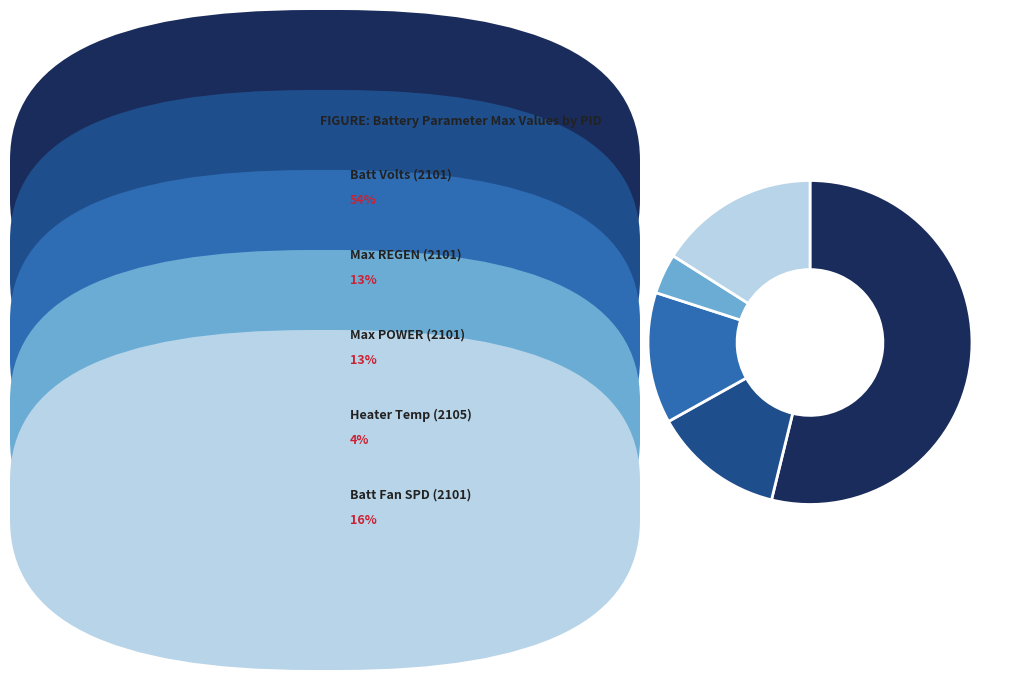

How many slices are in this pie chart?

5